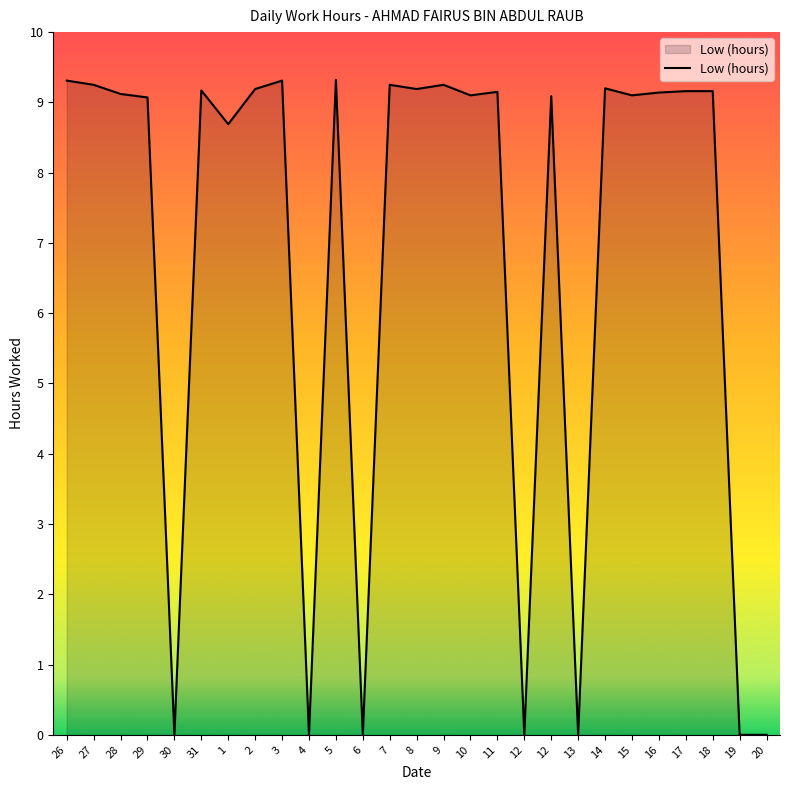

How many lines are shown in the chart?

1